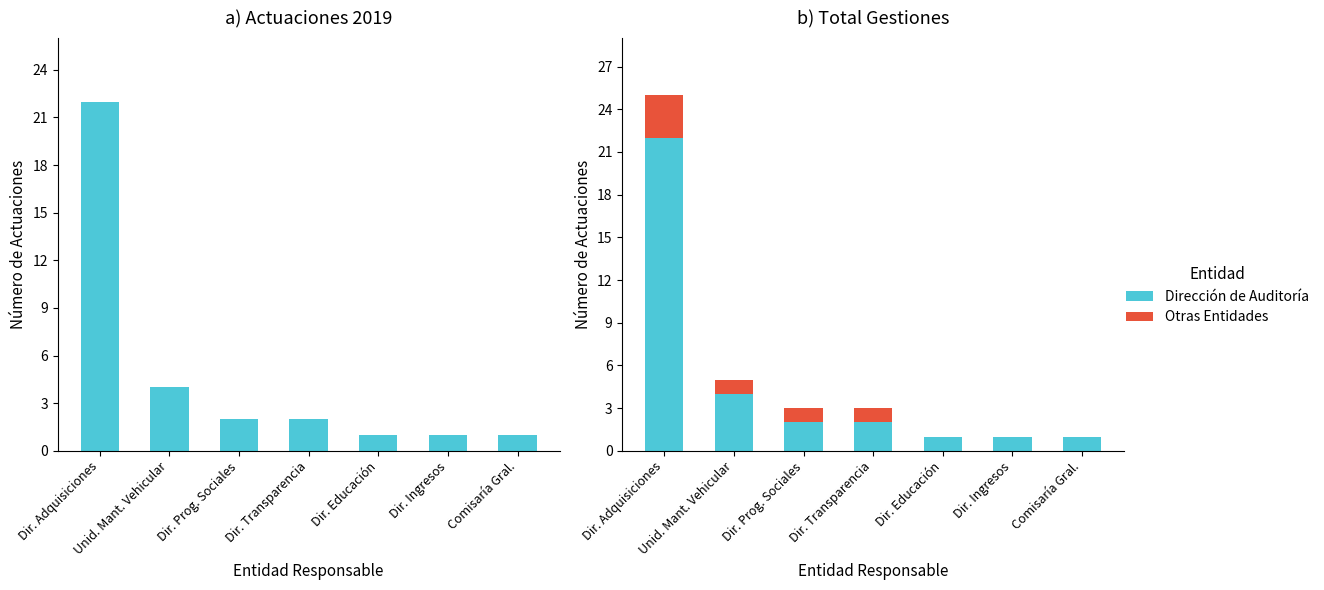

Reading right to left, what are all the values shown in this chart?

Dirección de Auditoría: 1	1	1	2	2	4	22
Otras Entidades: 0	0	0	1	1	1	3